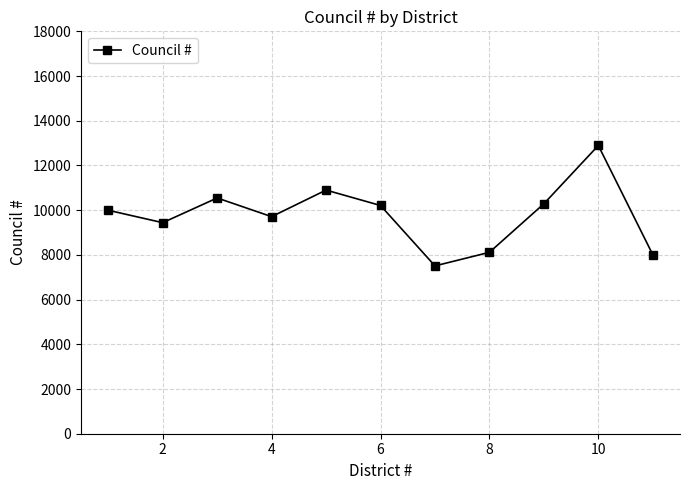

What is the minimum value shown in the chart?

7507.8